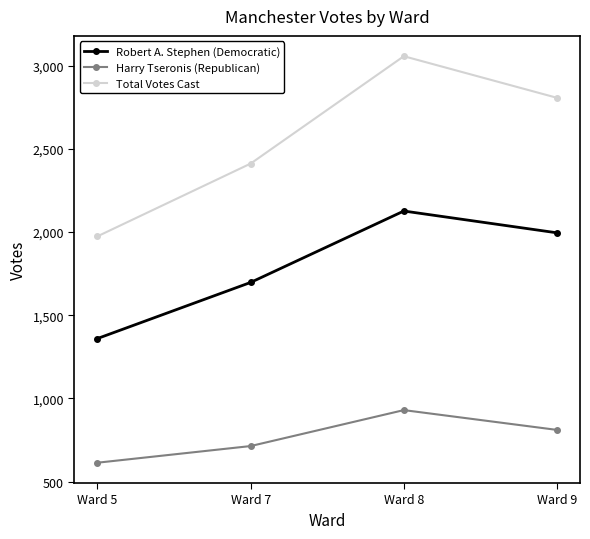

Is this an area chart (filled region under the line)?

No